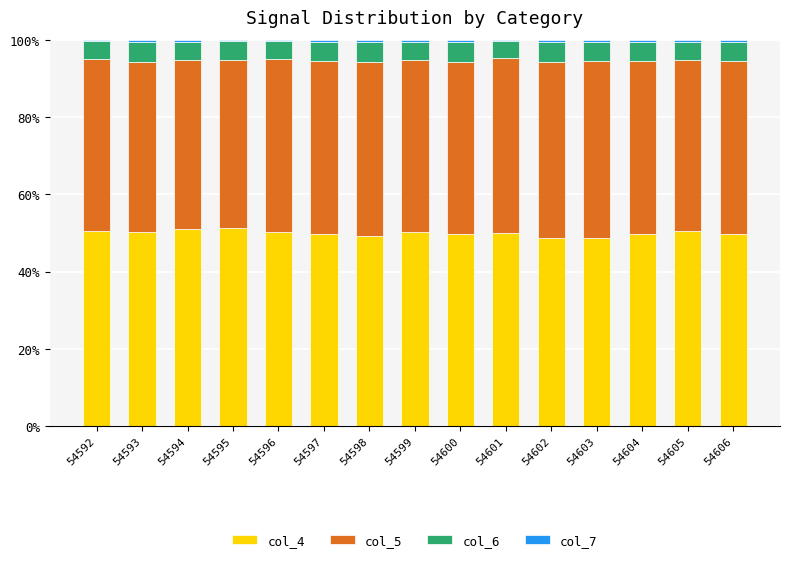

Are the bars horizontal?

No